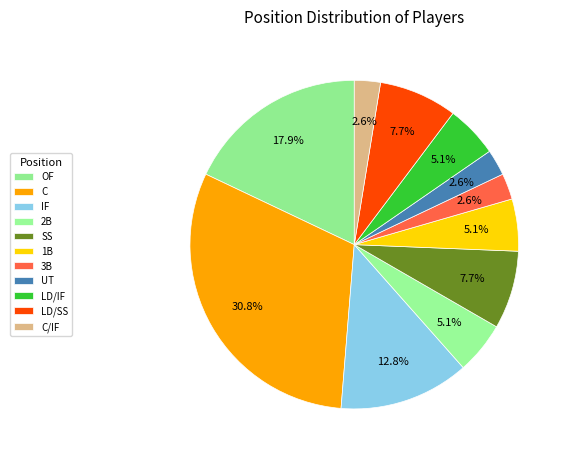

How many segments does this pie chart have?

11